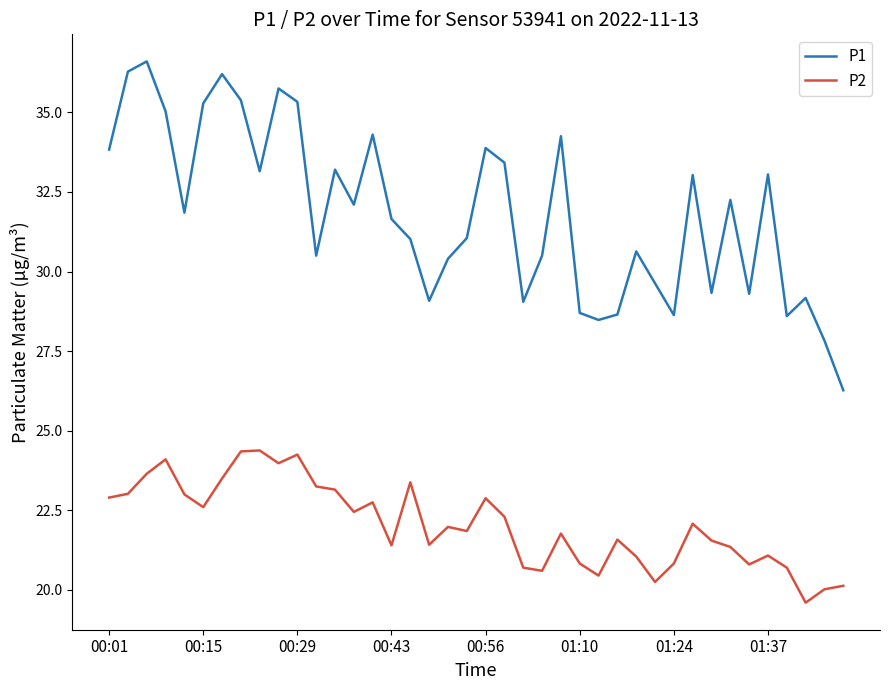

What is the highest value of the P2 series?

24.4